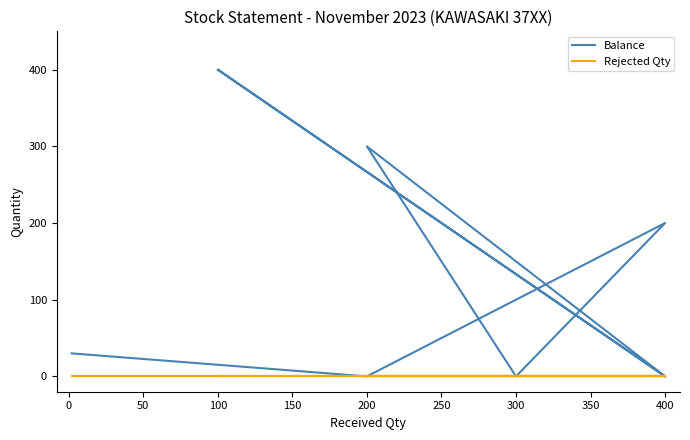

Is this an area chart (filled region under the line)?

No